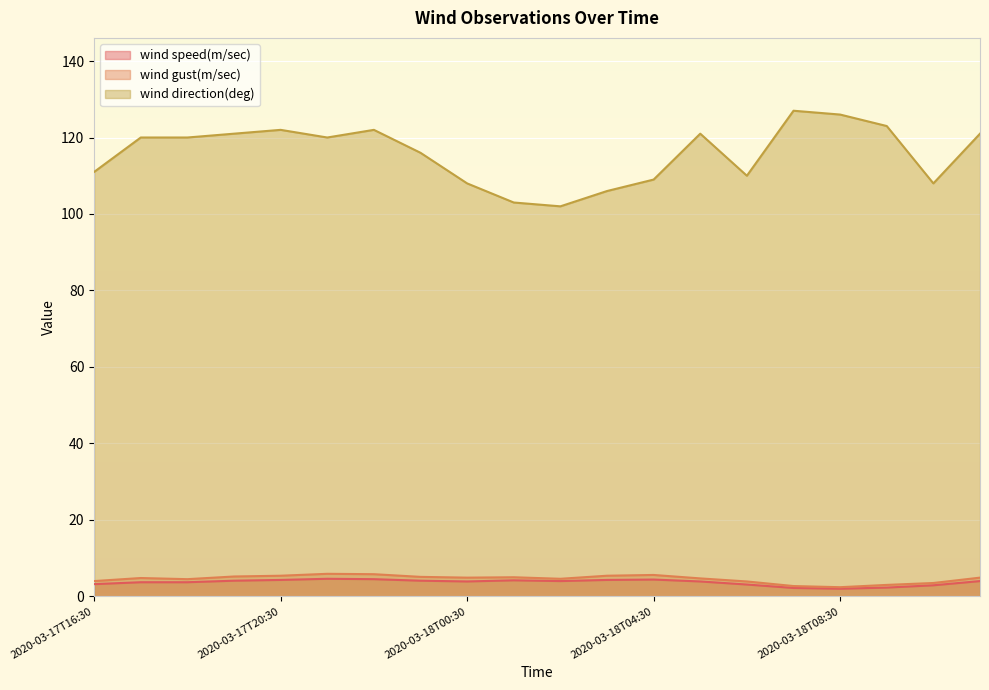

Where is wind speed(m/sec) nearest to the value 3?

2020-03-18T06:30